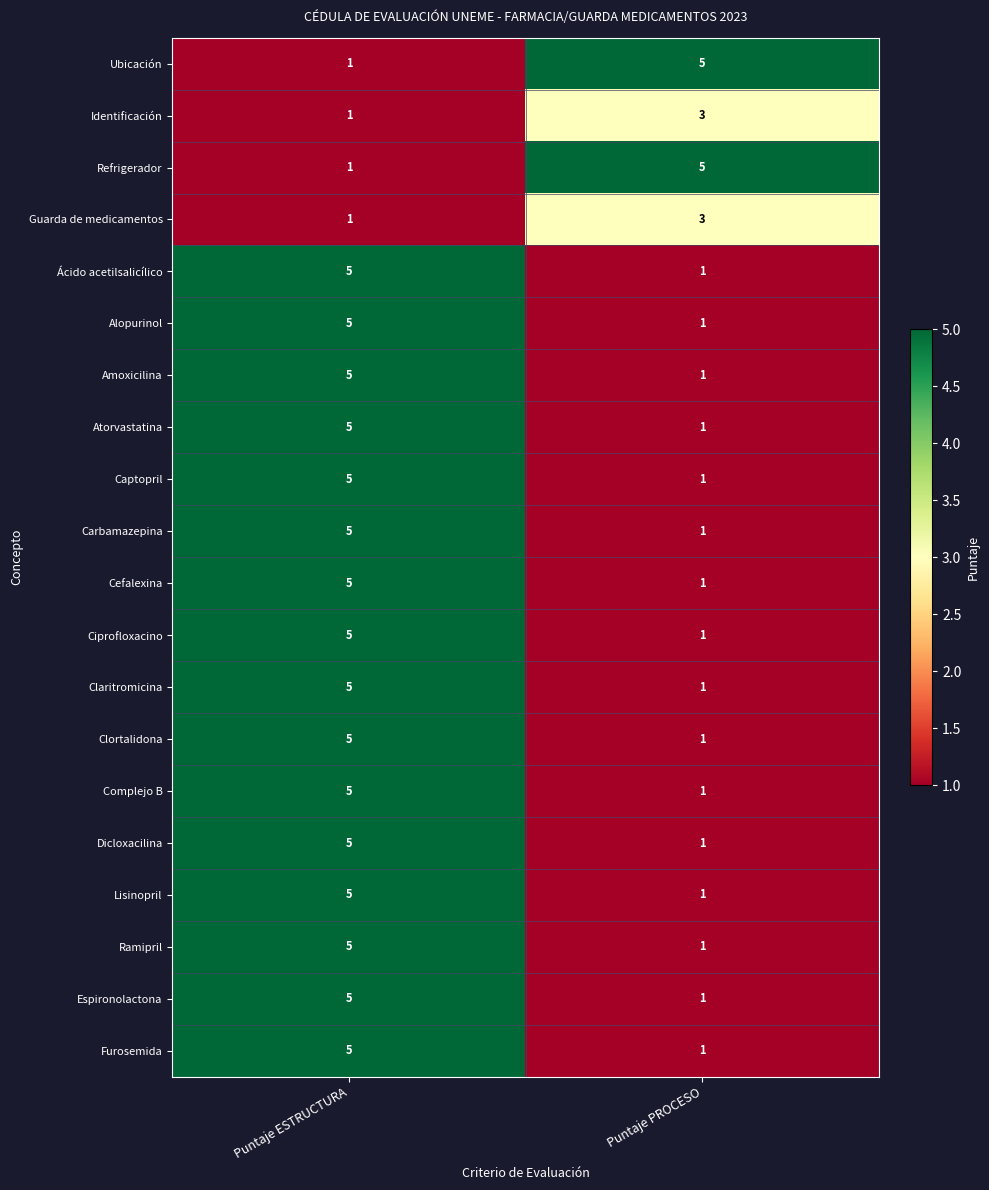

How many data points does each series have?

2